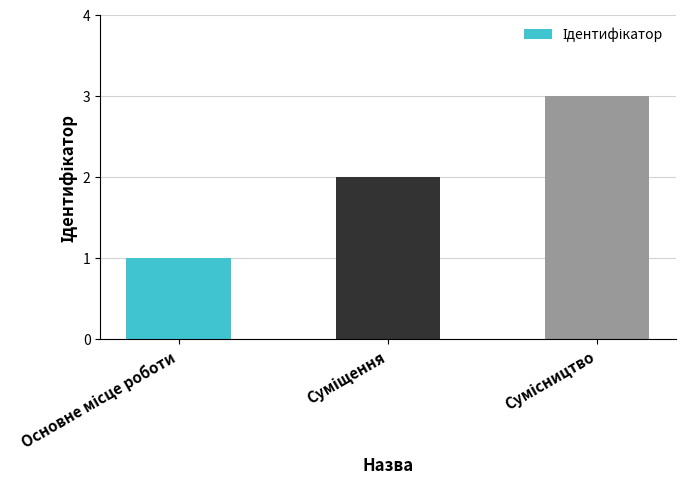

Reading right to left, list all the values displayed in this chart.

3	2	1